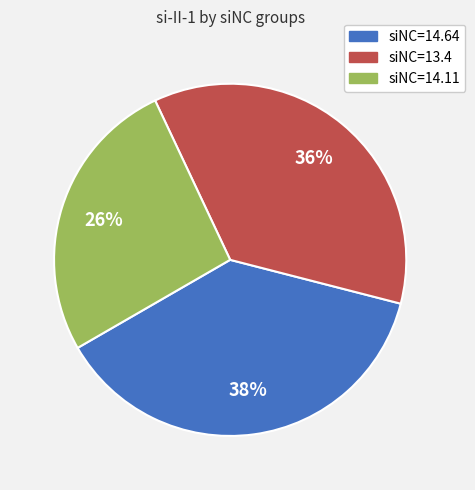

To the nearest percent, what is the average slice percentage?

33%